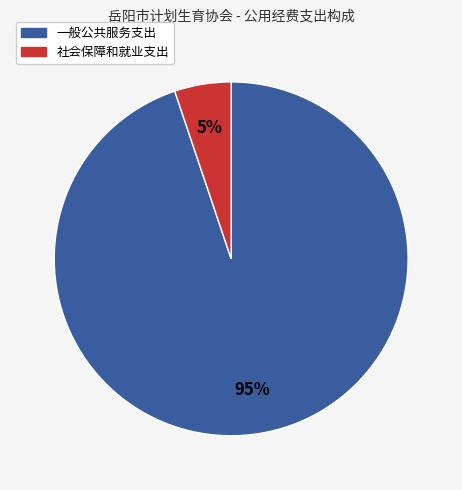

Combined, do 社会保障和就业支出 and 一般公共服务支出 account for over 50%?

Yes